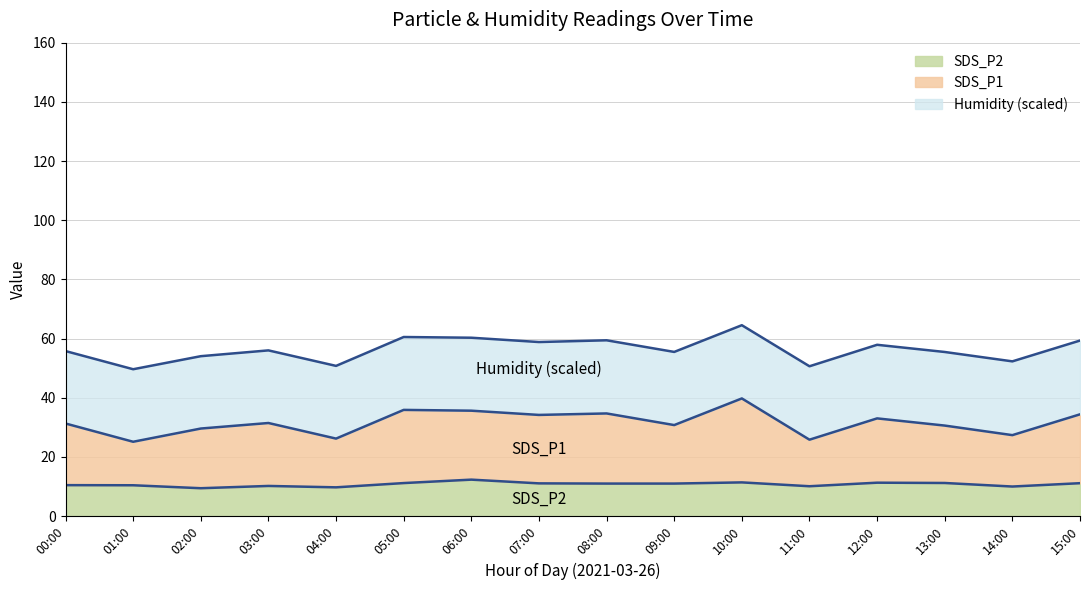

Is it true that SDS_P2 equals 11.2 at 05:00?

True